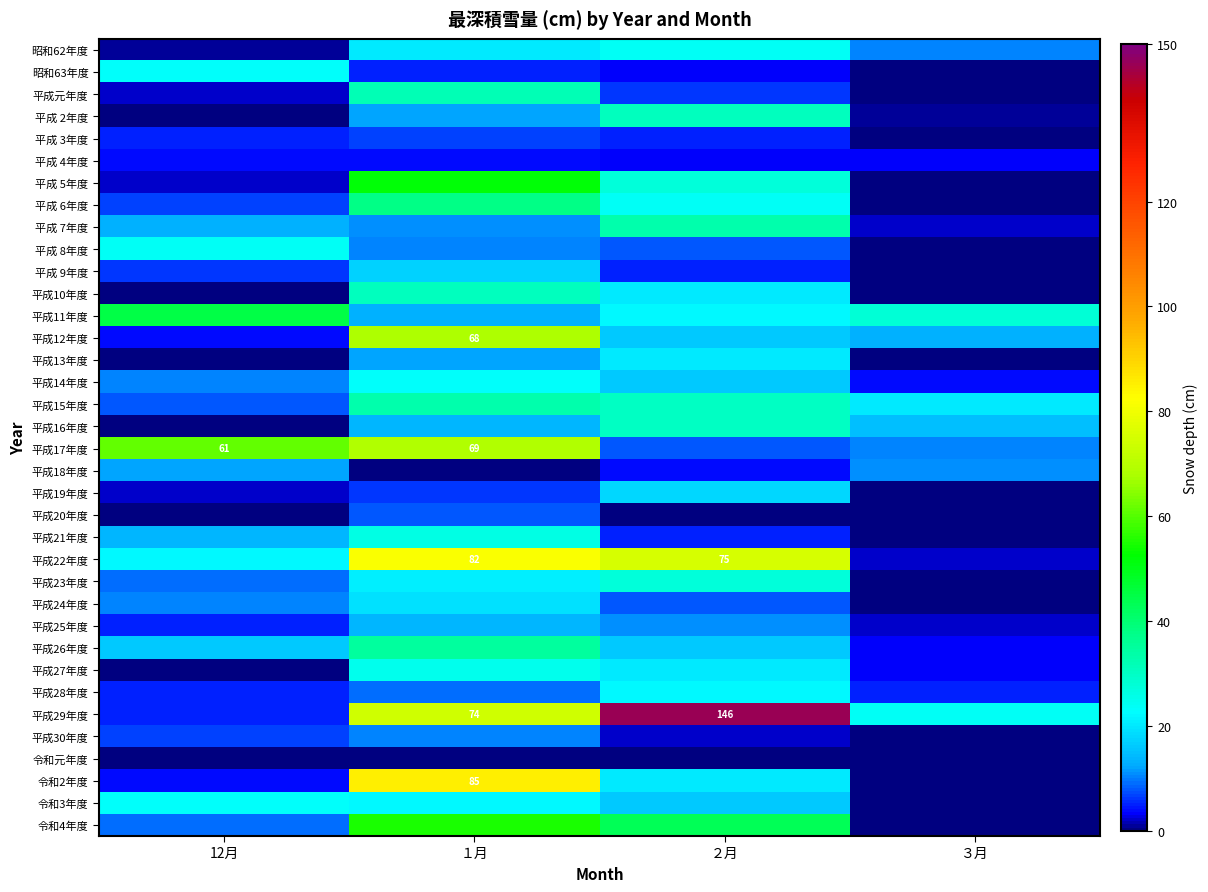

True or false: 平成29年度 has a value of 74 at １月.

True